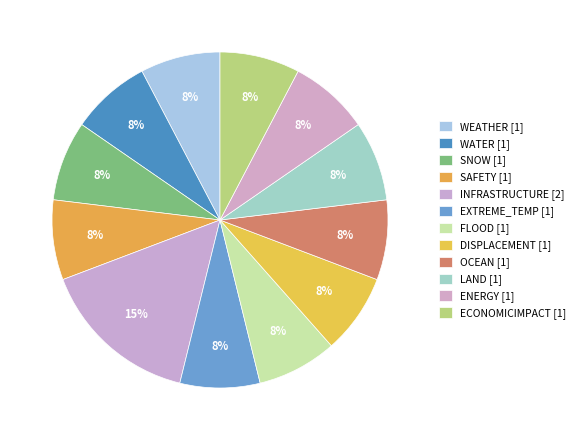

How many segments does this pie chart have?

12